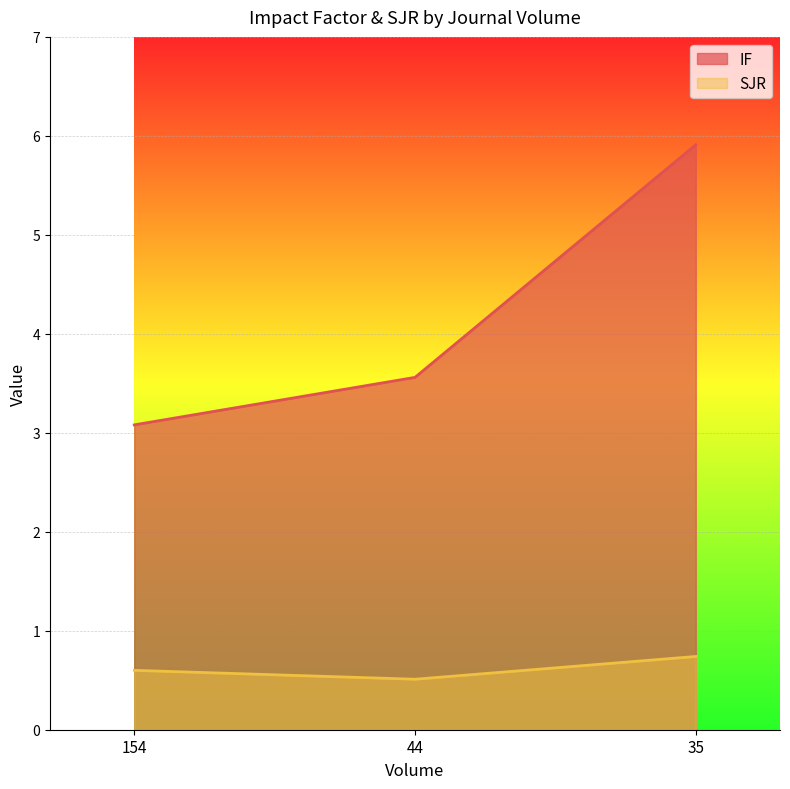

Between 154 and 44, which series saw the biggest shift?

IF